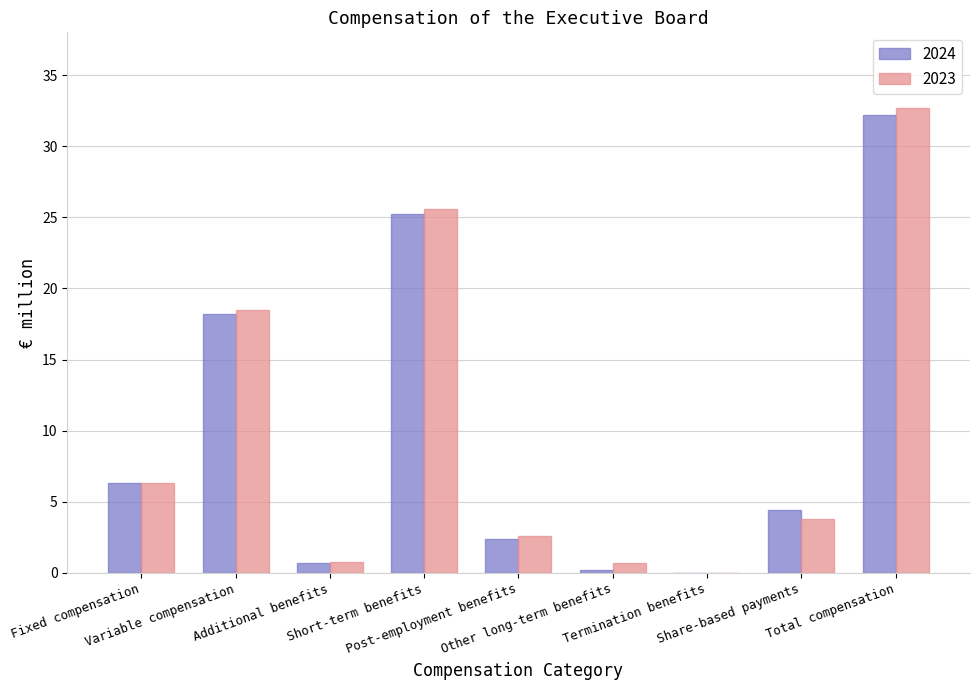

Is the value of 2023 at Other long-term benefits greater than the value of 2024 at Variable compensation?

No